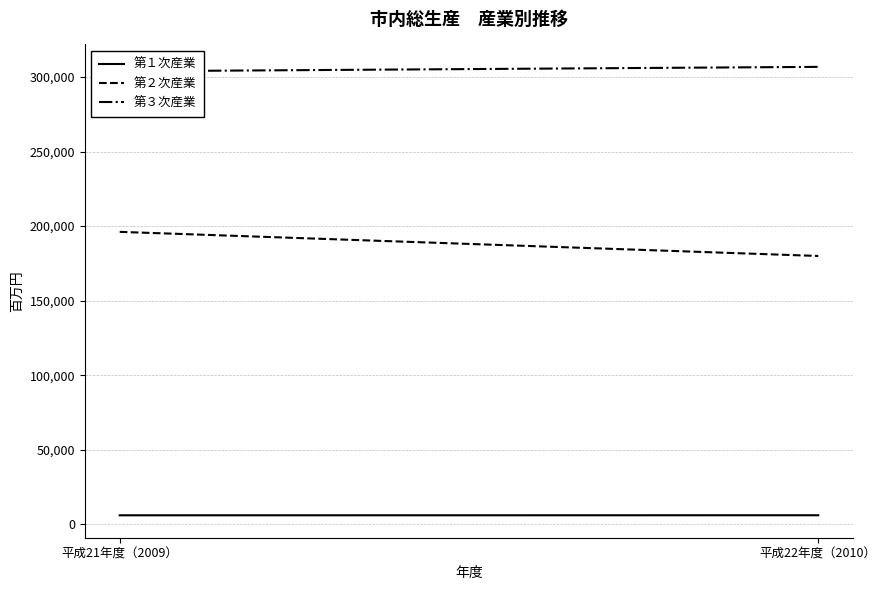

What is the label of the 1st point from the left?

平成21年度（2009）